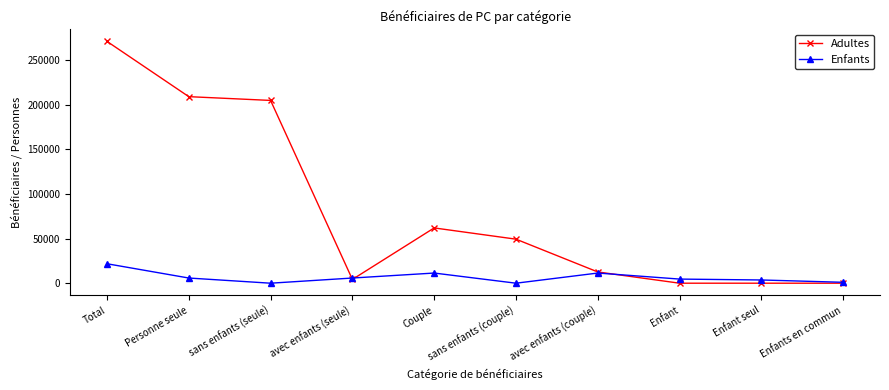

Between Total and Enfants en commun, which series saw the biggest shift?

Adultes